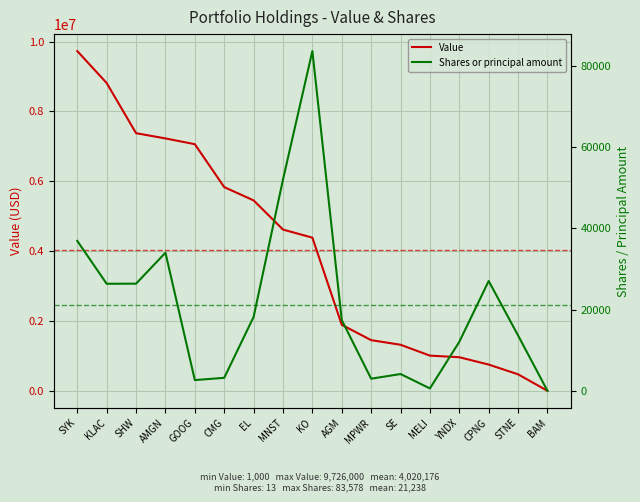

Does the chart display data point markers on the line(s)?

No